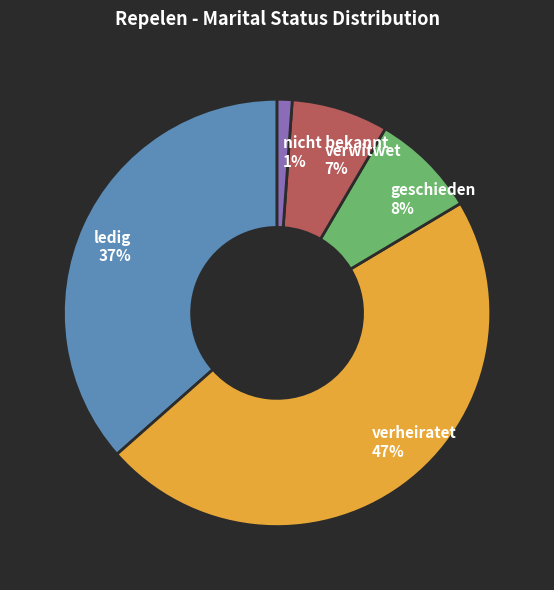

Is the sum of verheiratet 47% and nicht bekannt 1% greater than half?

No